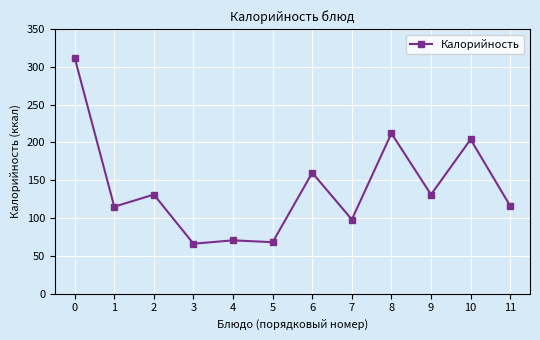

True or false: there are more than 2 points higher than both neighbors.

True